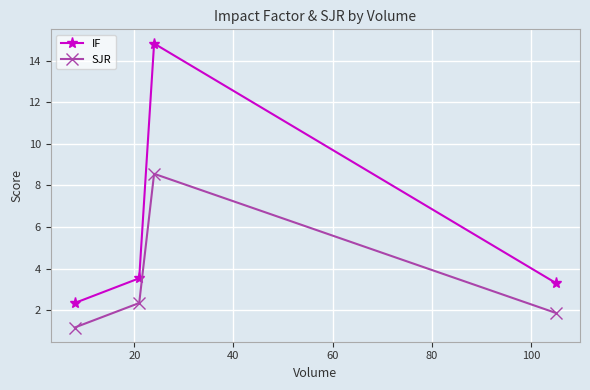

List the series in order of their overall mean, highest first.

IF, SJR